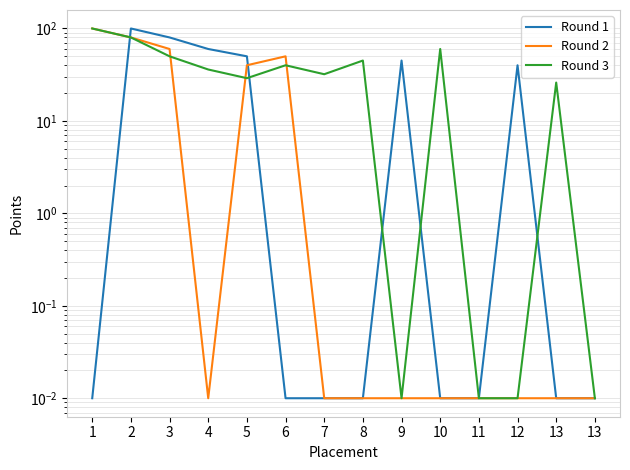

Reading left to right, list all the values displayed in this chart.

Round 1: 1=0.0	2=100.0	3=80.0	4=60.0	5=50.0	6=0.0	7=0.0	8=0.0	9=45.0	10=0.0	11=0.0	12=40.0	13=0.0	13=0.0
Round 2: 1=100.0	2=80.0	3=60.0	4=0.0	5=40.0	6=50.0	7=0.0	8=0.0	9=0.0	10=0.0	11=0.0	12=0.0	13=0.0	13=0.0
Round 3: 1=100.0	2=80.0	3=50.0	4=36.0	5=29.0	6=40.0	7=32.0	8=45.0	9=0.0	10=60.0	11=0.0	12=0.0	13=26.0	13=0.0